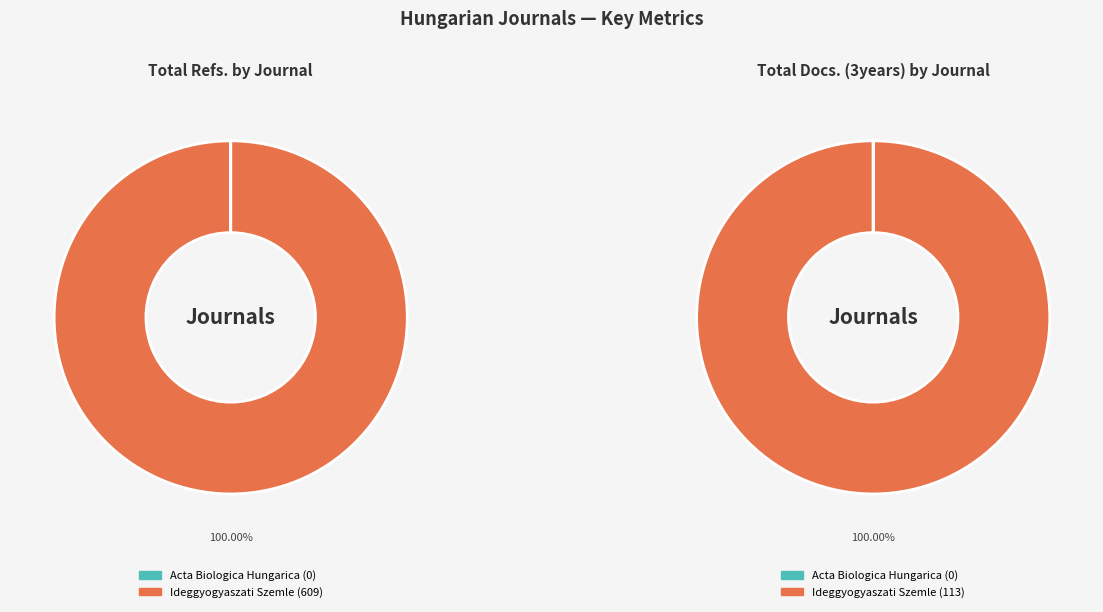

What is the change in value from Acta Biologica Hungarica to Ideggyogyaszati Szemle?

+609